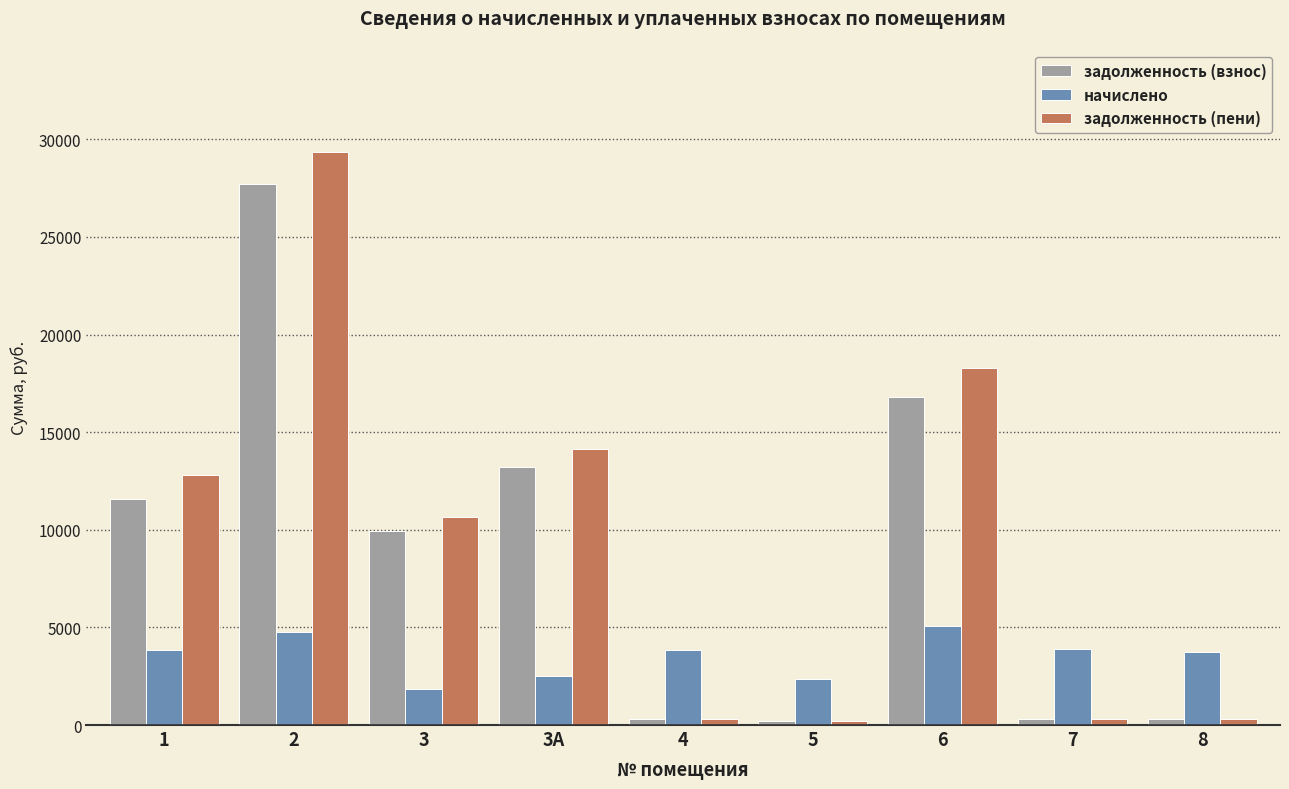

Which series has the largest range (max minus min)?

задолженность (пени)